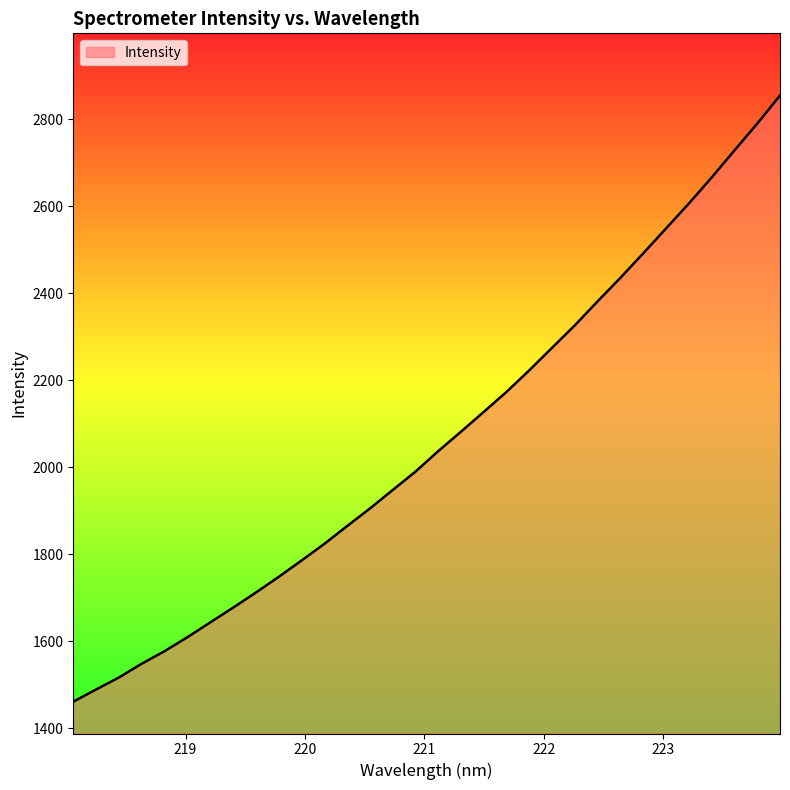

What is the difference between the maximum and minimum values?

1392.6